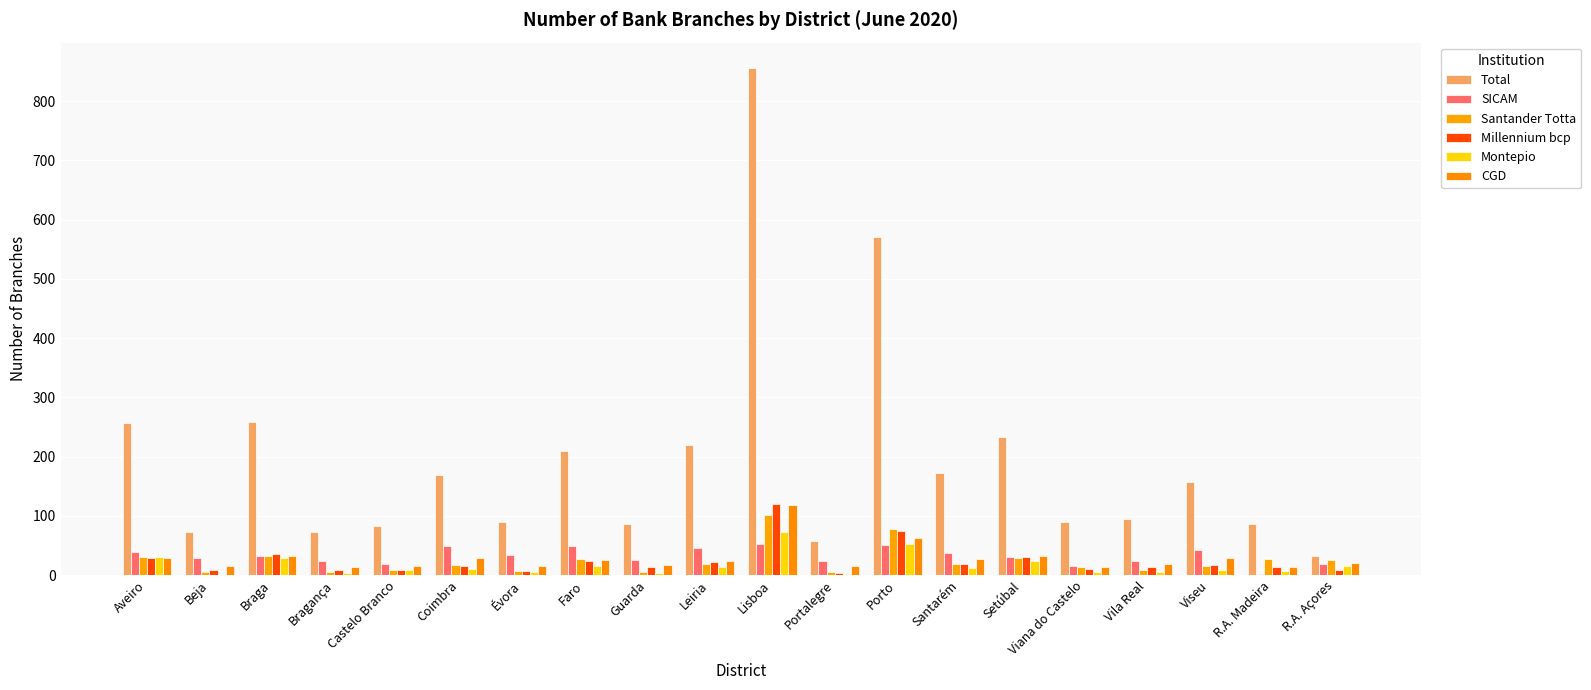

Are the bars grouped side by side (vs. stacked)?

Yes